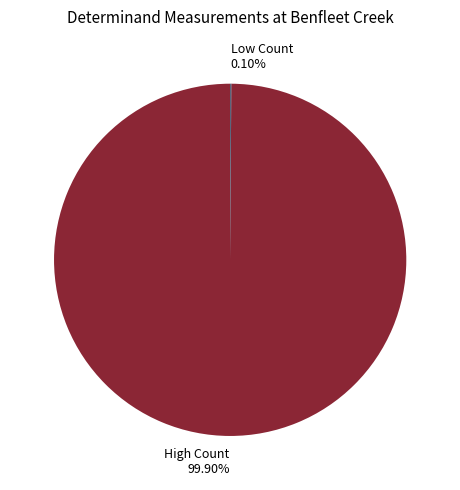

Is there a majority slice in this chart?

Yes